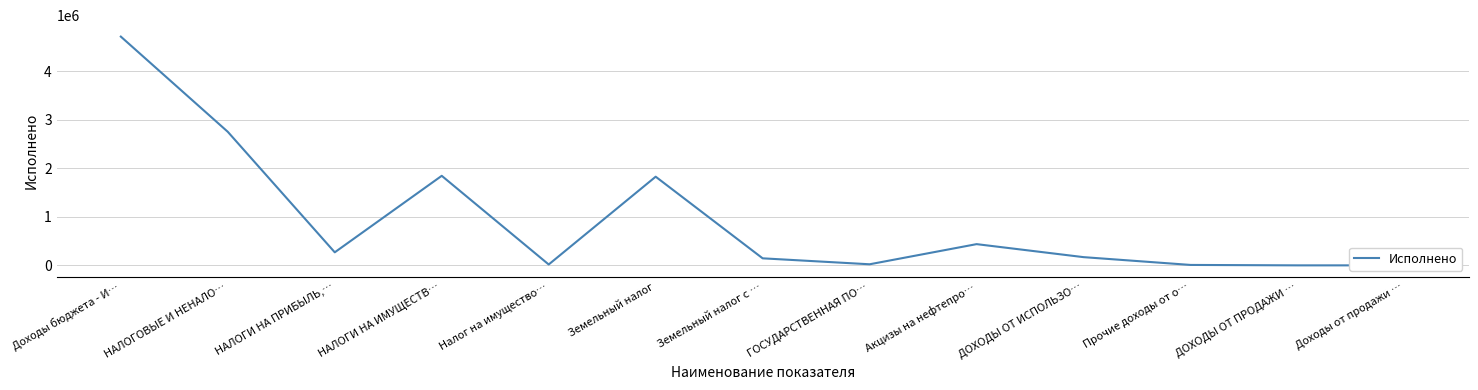

The value at ДОХОДЫ ОТ ИСПОЛЬЗО… is 169453.9. True or false?

True